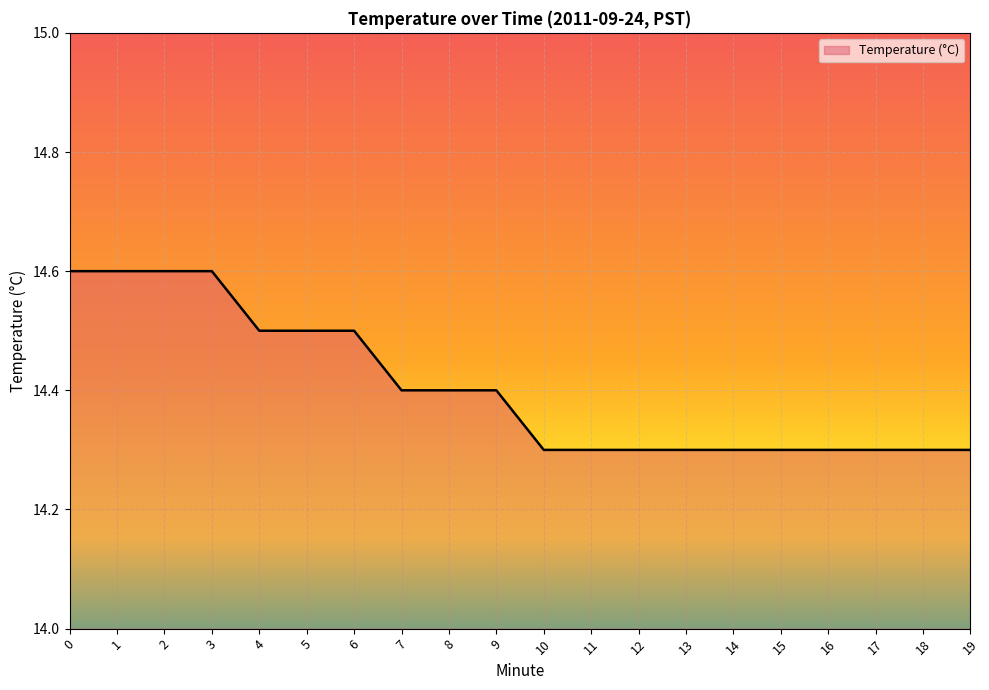

Reading right to left, transcribe all the data shown in this chart.

14.3	14.3	14.3	14.3	14.3	14.3	14.3	14.3	14.3	14.3	14.4	14.4	14.4	14.5	14.5	14.5	14.6	14.6	14.6	14.6